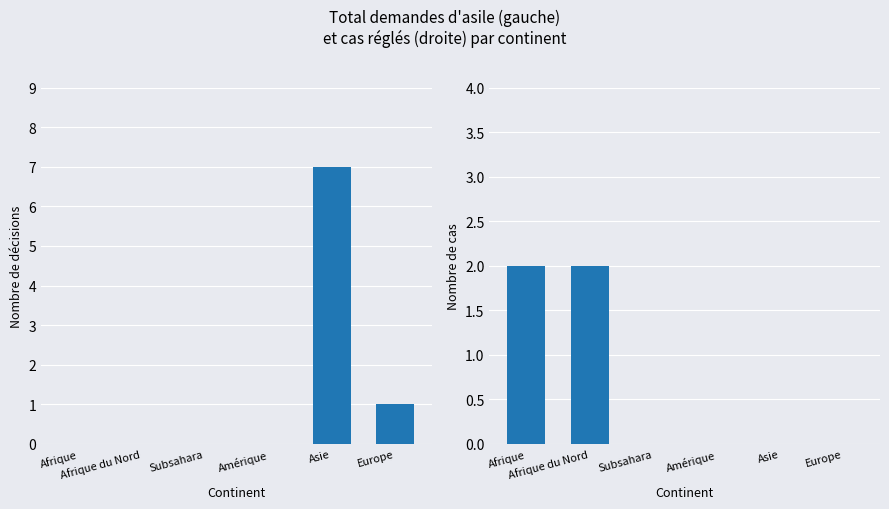

At which category does the chart reach its peak across all series?

Asie